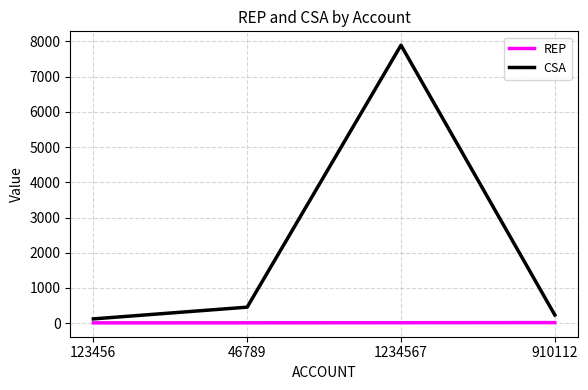

What is the sum of the REP values at 910112 and 1234567?

33